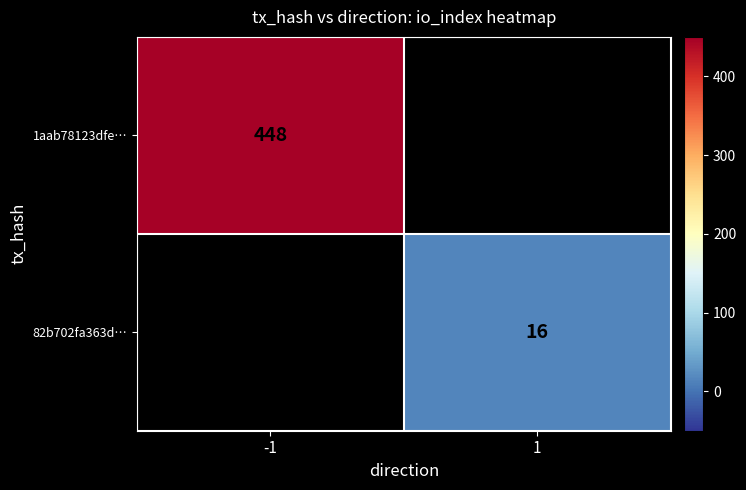

The value of 82b702fa363d… at 1 is 16. True or false?

True